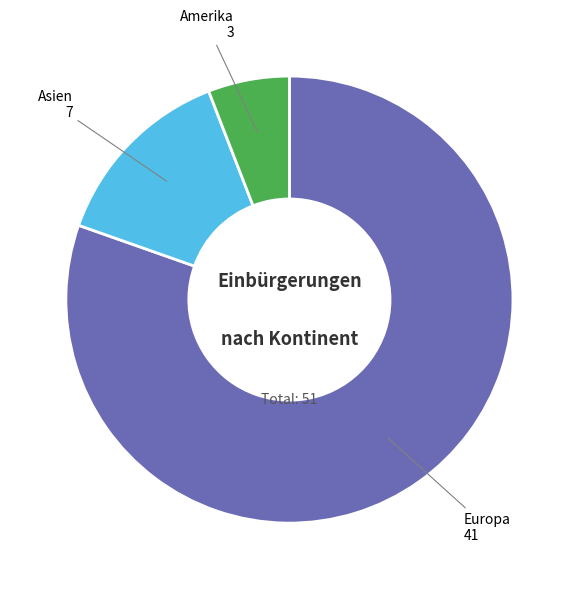

Is there a majority slice in this chart?

Yes